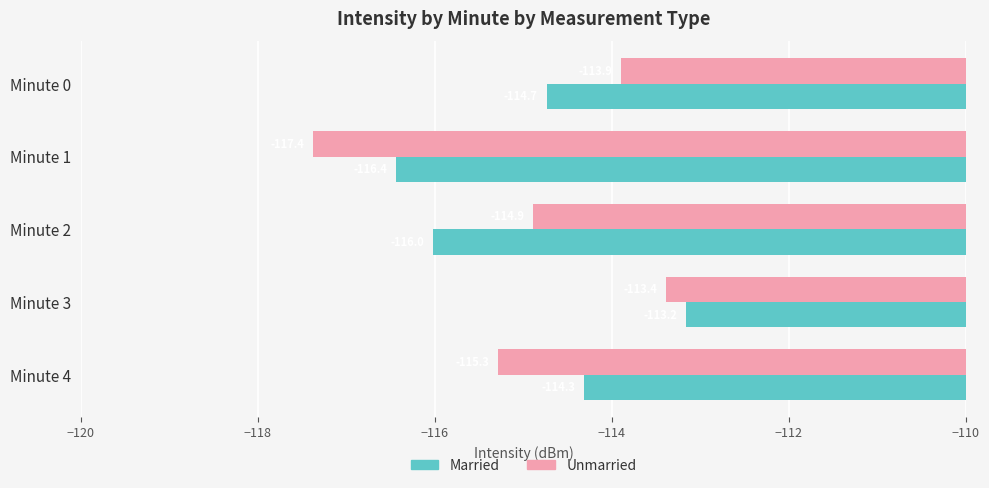

What is the sum of all Unmarried values?

-574.8